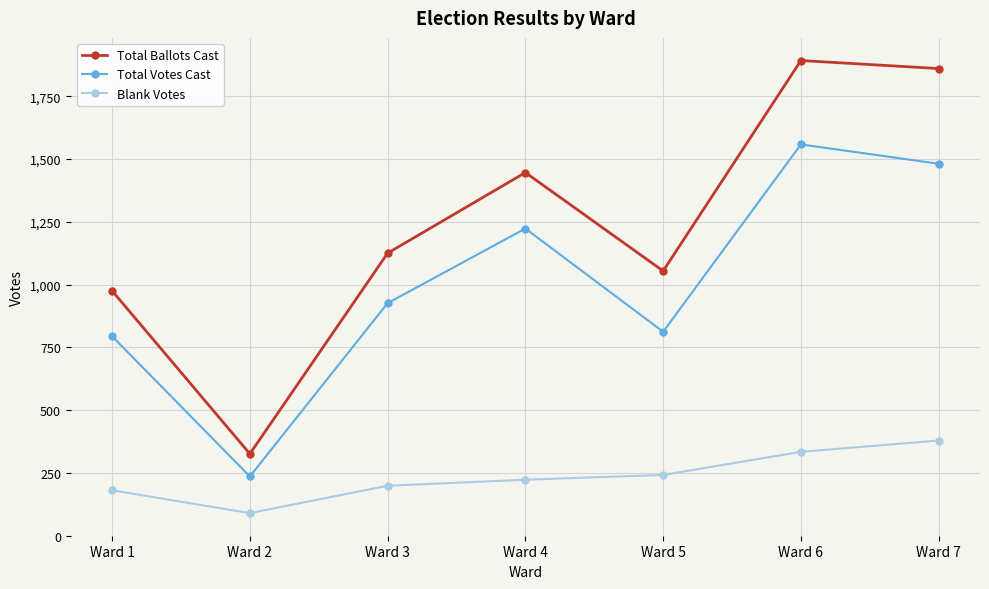

Between Ward 2 and Ward 5, which series saw the biggest shift?

Total Ballots Cast